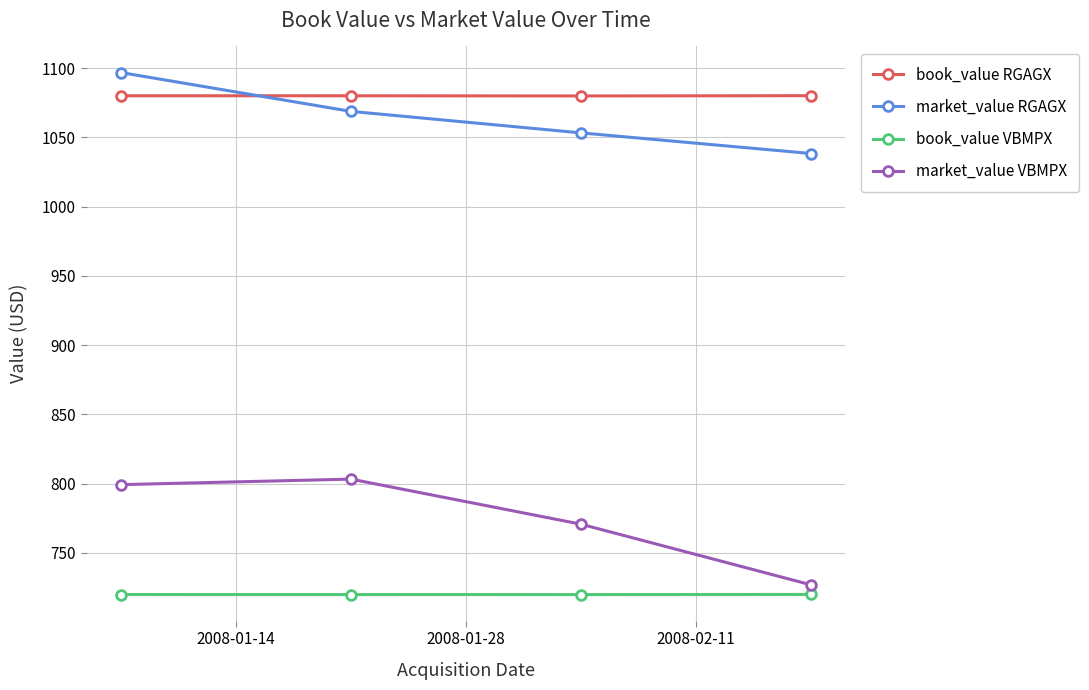

What is the value of the book_value VBMPX point at the 3rd from the left?

719.9